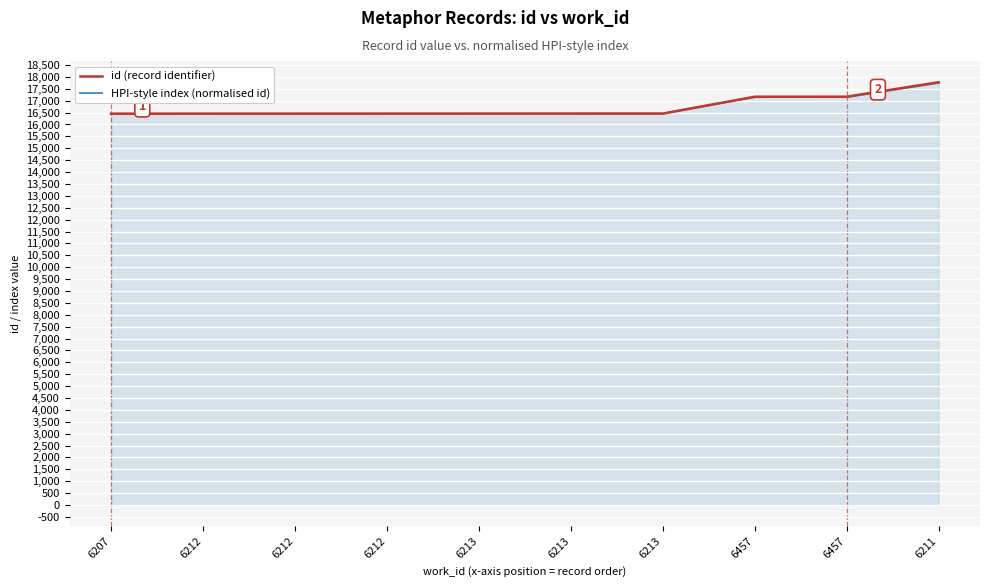

What is the difference between the second highest and minimum values in the id (record identifier) series?

716.0